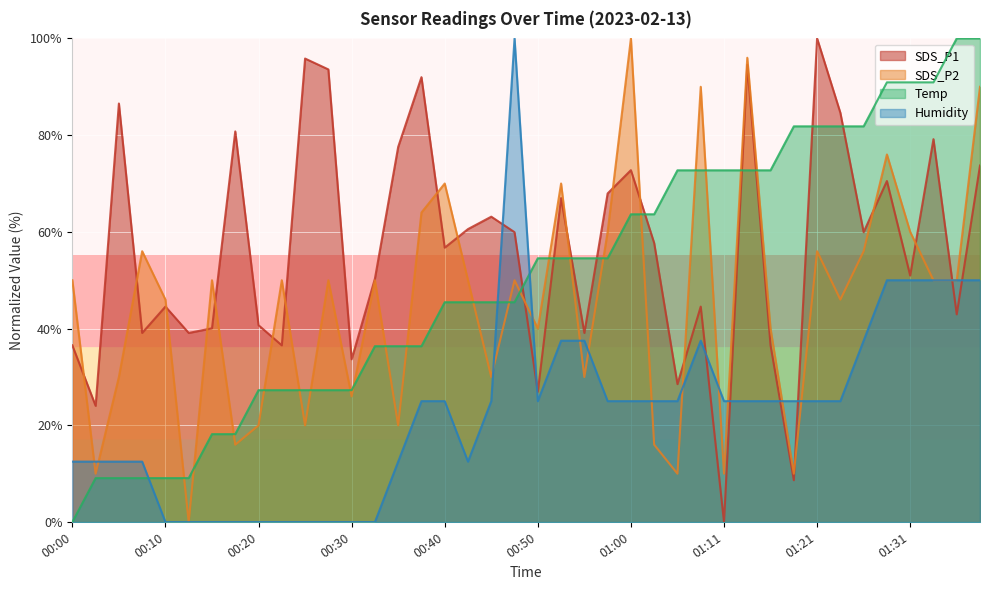

Between 00:53 and 00:30, which is larger?

00:53